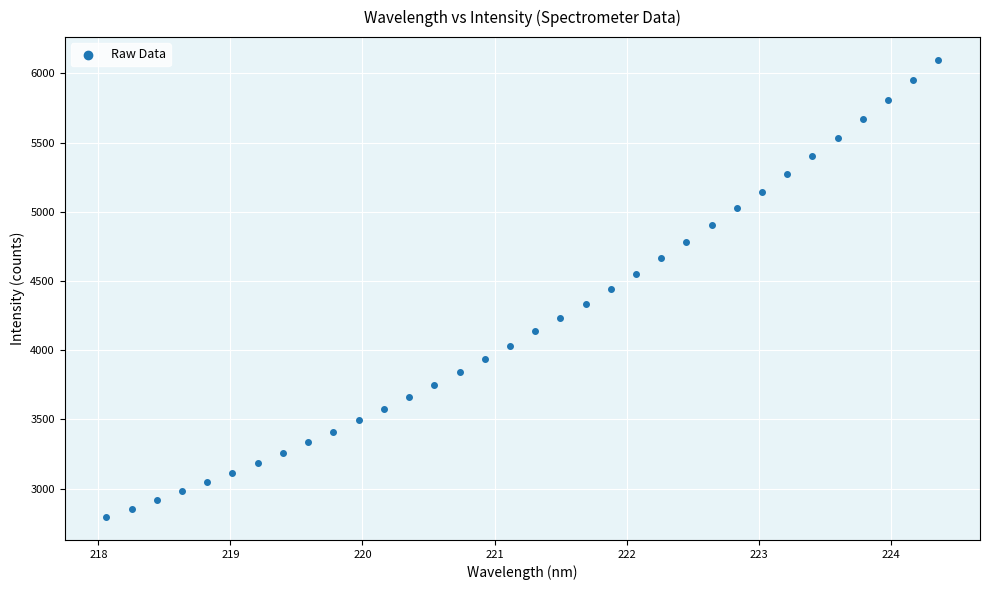

What is the range of X values (max minus min)?

6.3